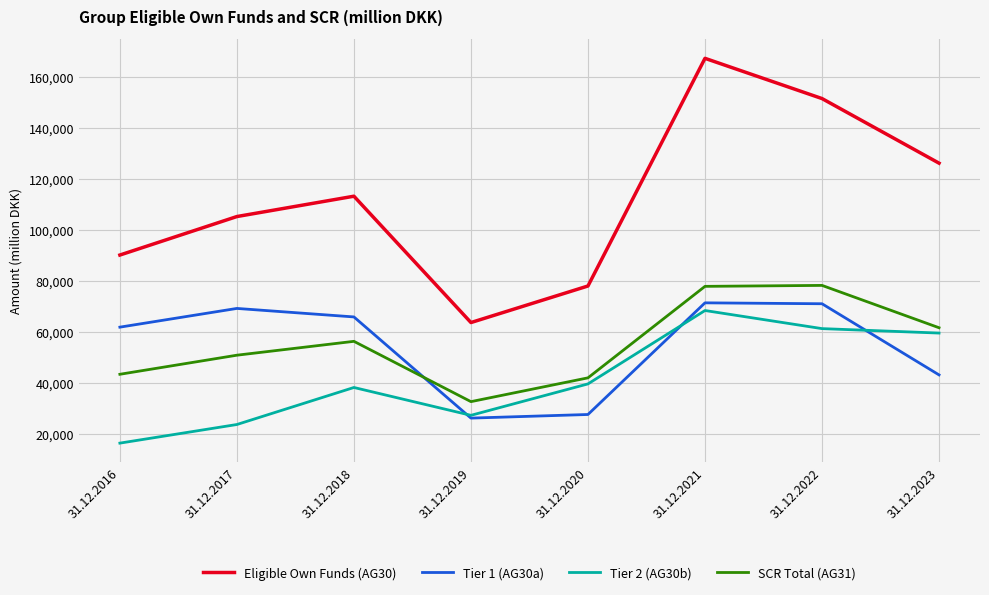

What is the spread (max minus min) of values at 31.12.2017?

81439.0